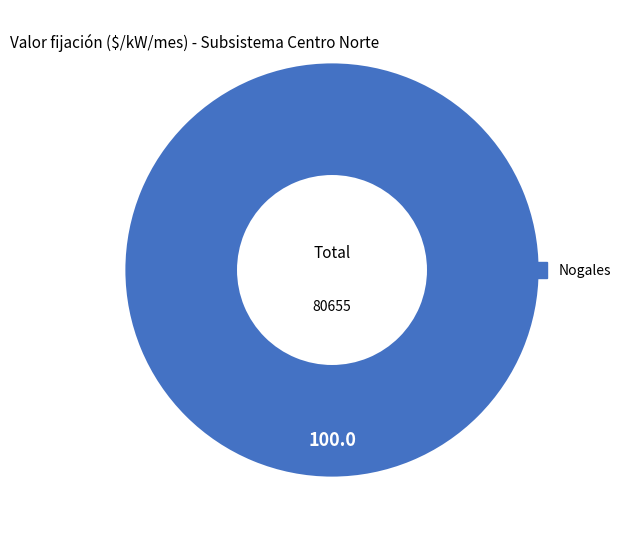

Is it true that Nogales is 100% of the pie?

True